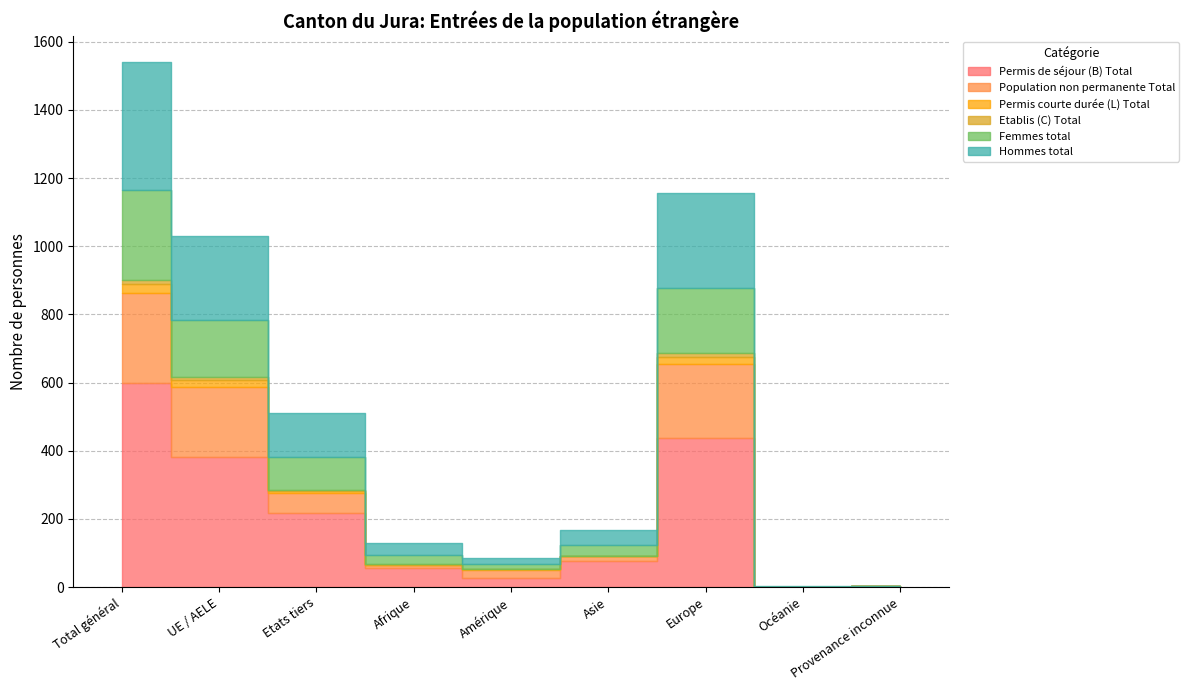

In Etablis (C) Total, how many points are higher than both neighbors (excluding endpoints)?

1